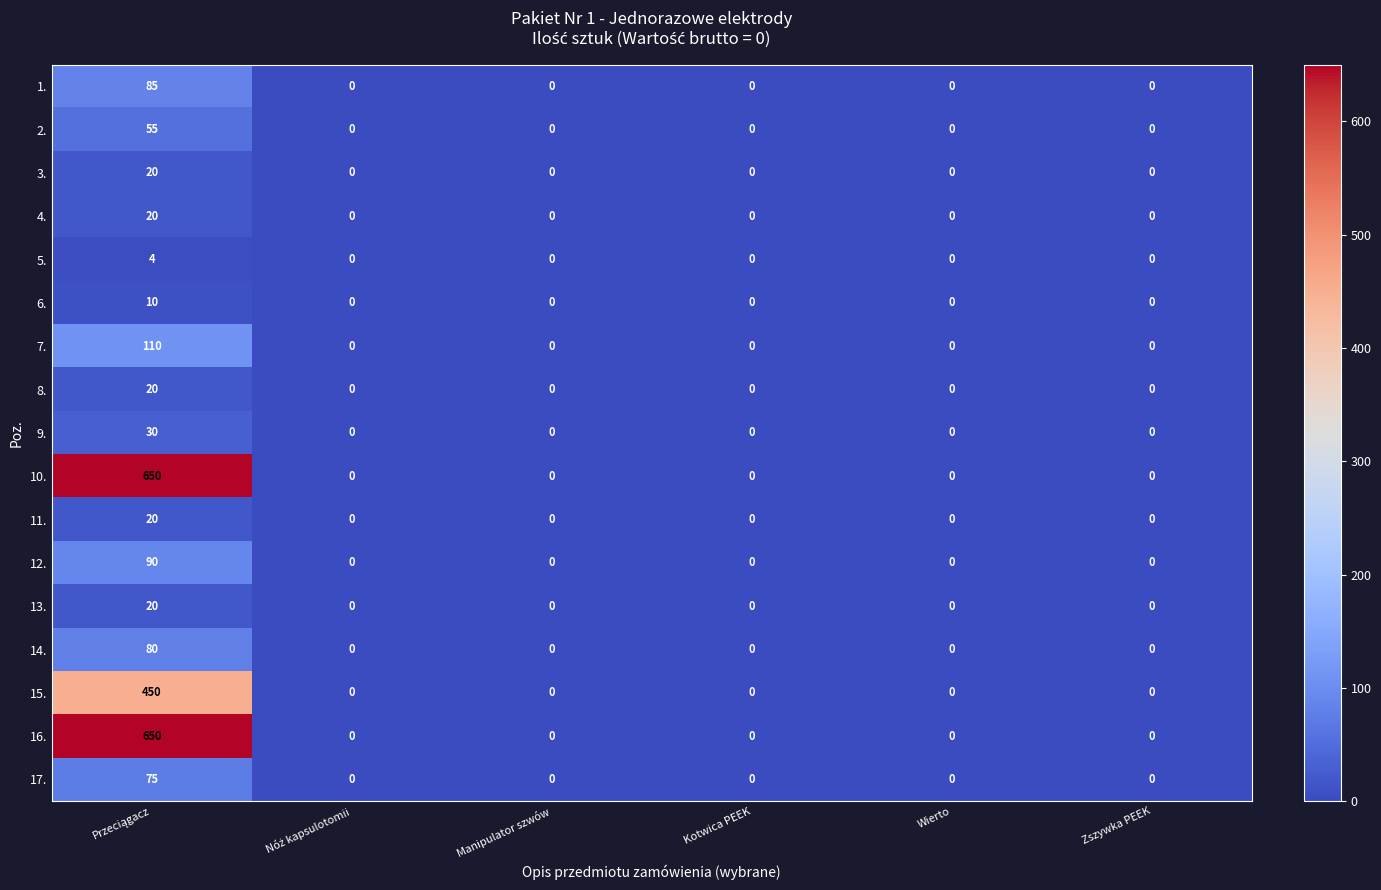

What is the difference between the maximum and minimum values in the 9. series?

30